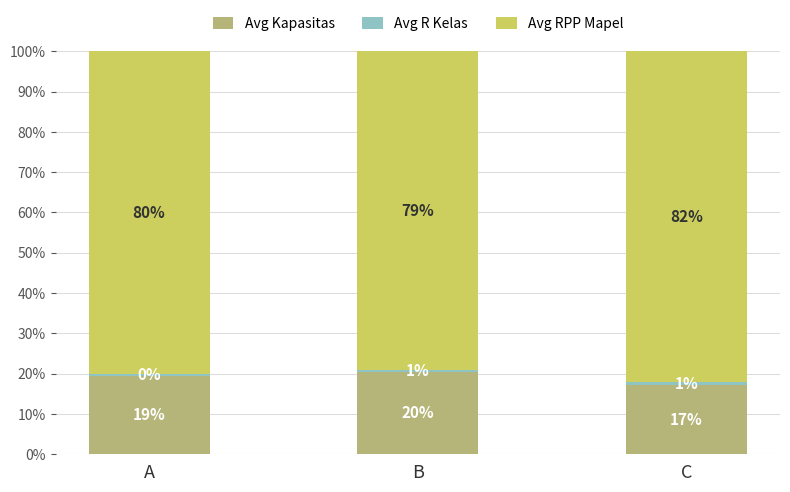

How many bars are there in total?

3